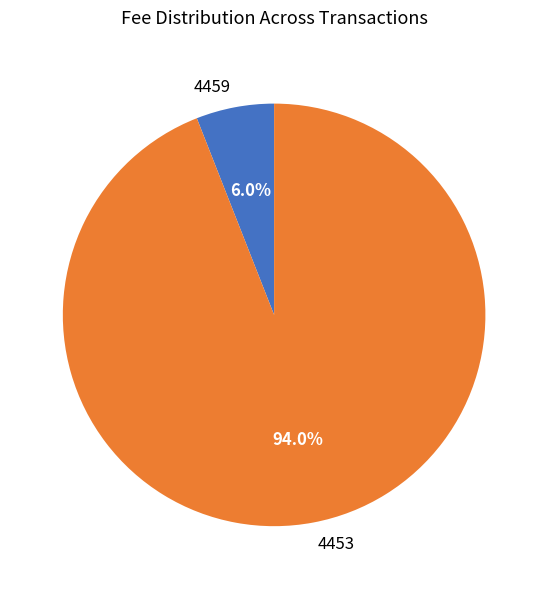

To the nearest percent, what is the difference between the largest and smallest slice percentages?

88%